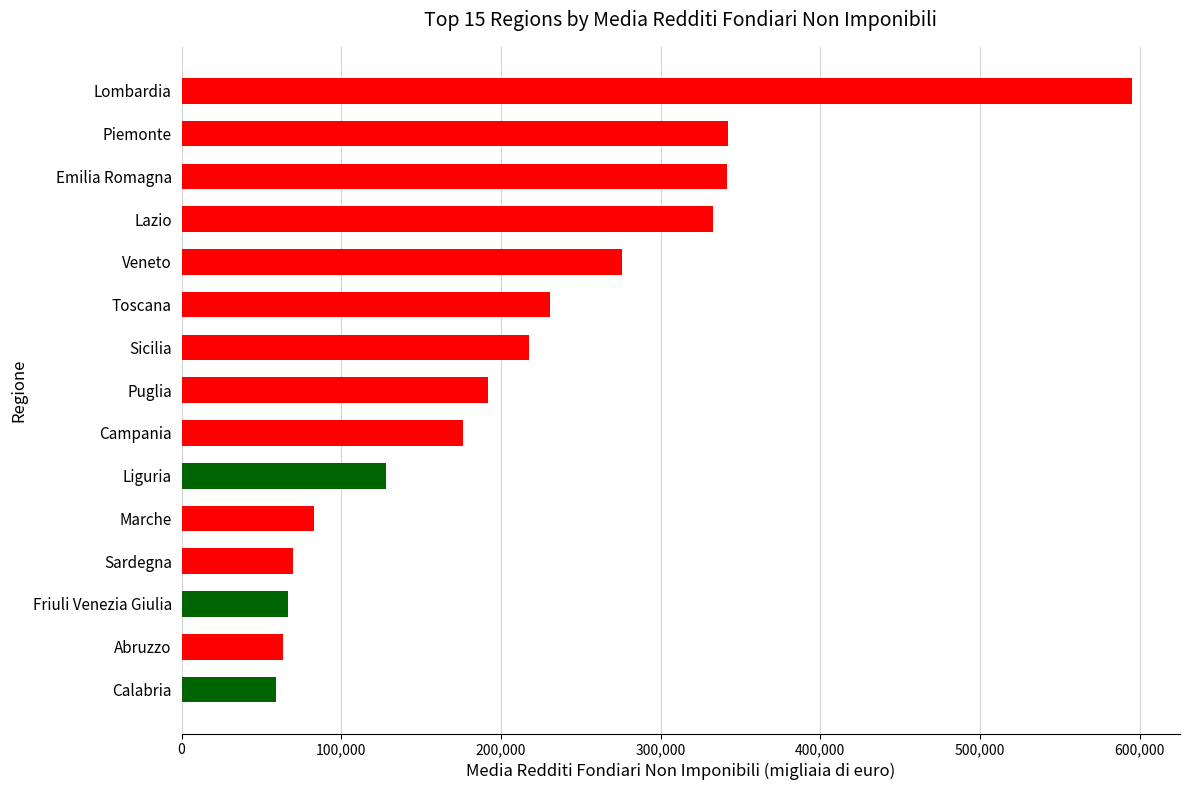

Where is the data nearest to the value 327203?

Lazio